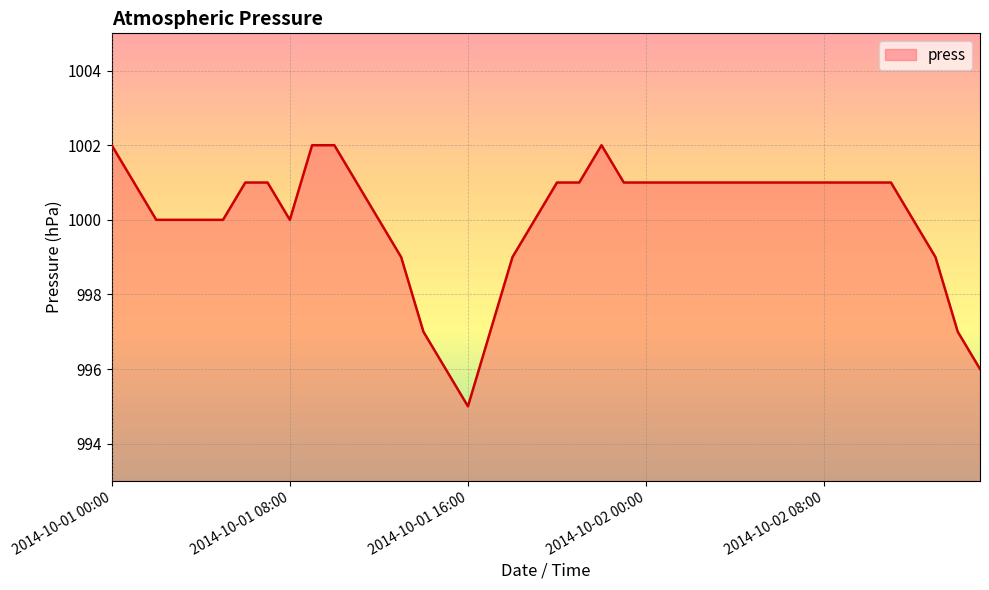

What is the difference between the maximum and minimum values?

7